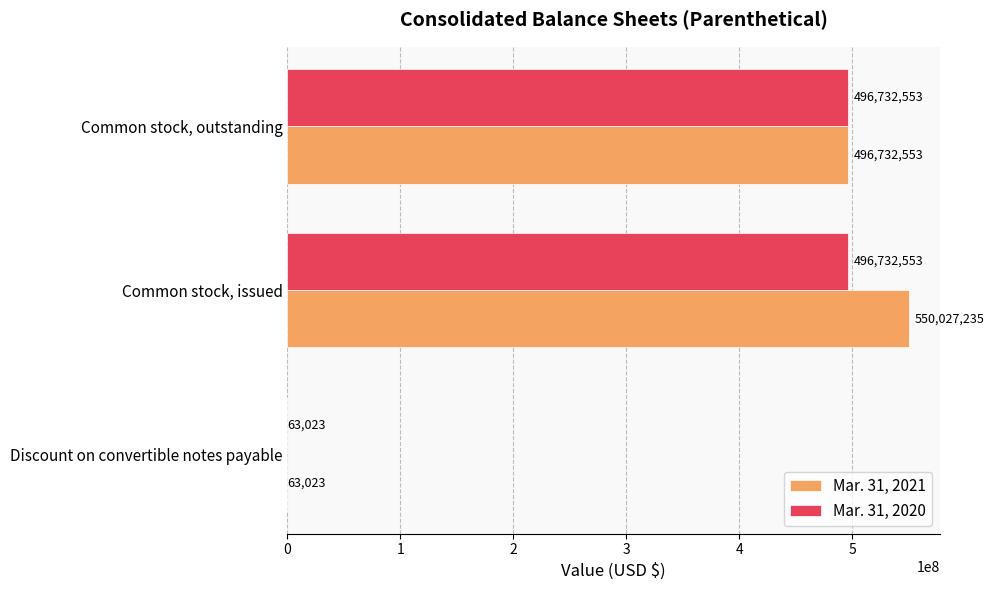

Which series has the largest total across all categories?

Mar. 31, 2021